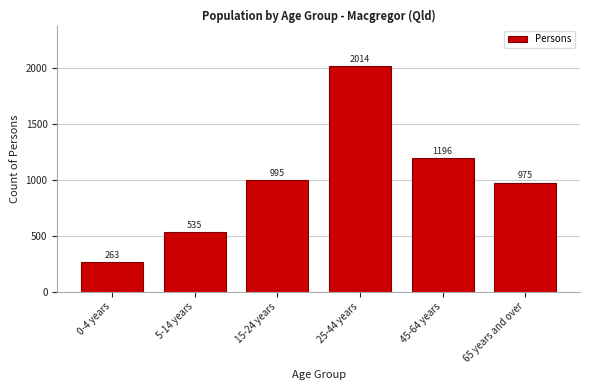

Reading left to right, what are all the values shown in this chart?

263	535	995	2014	1196	975